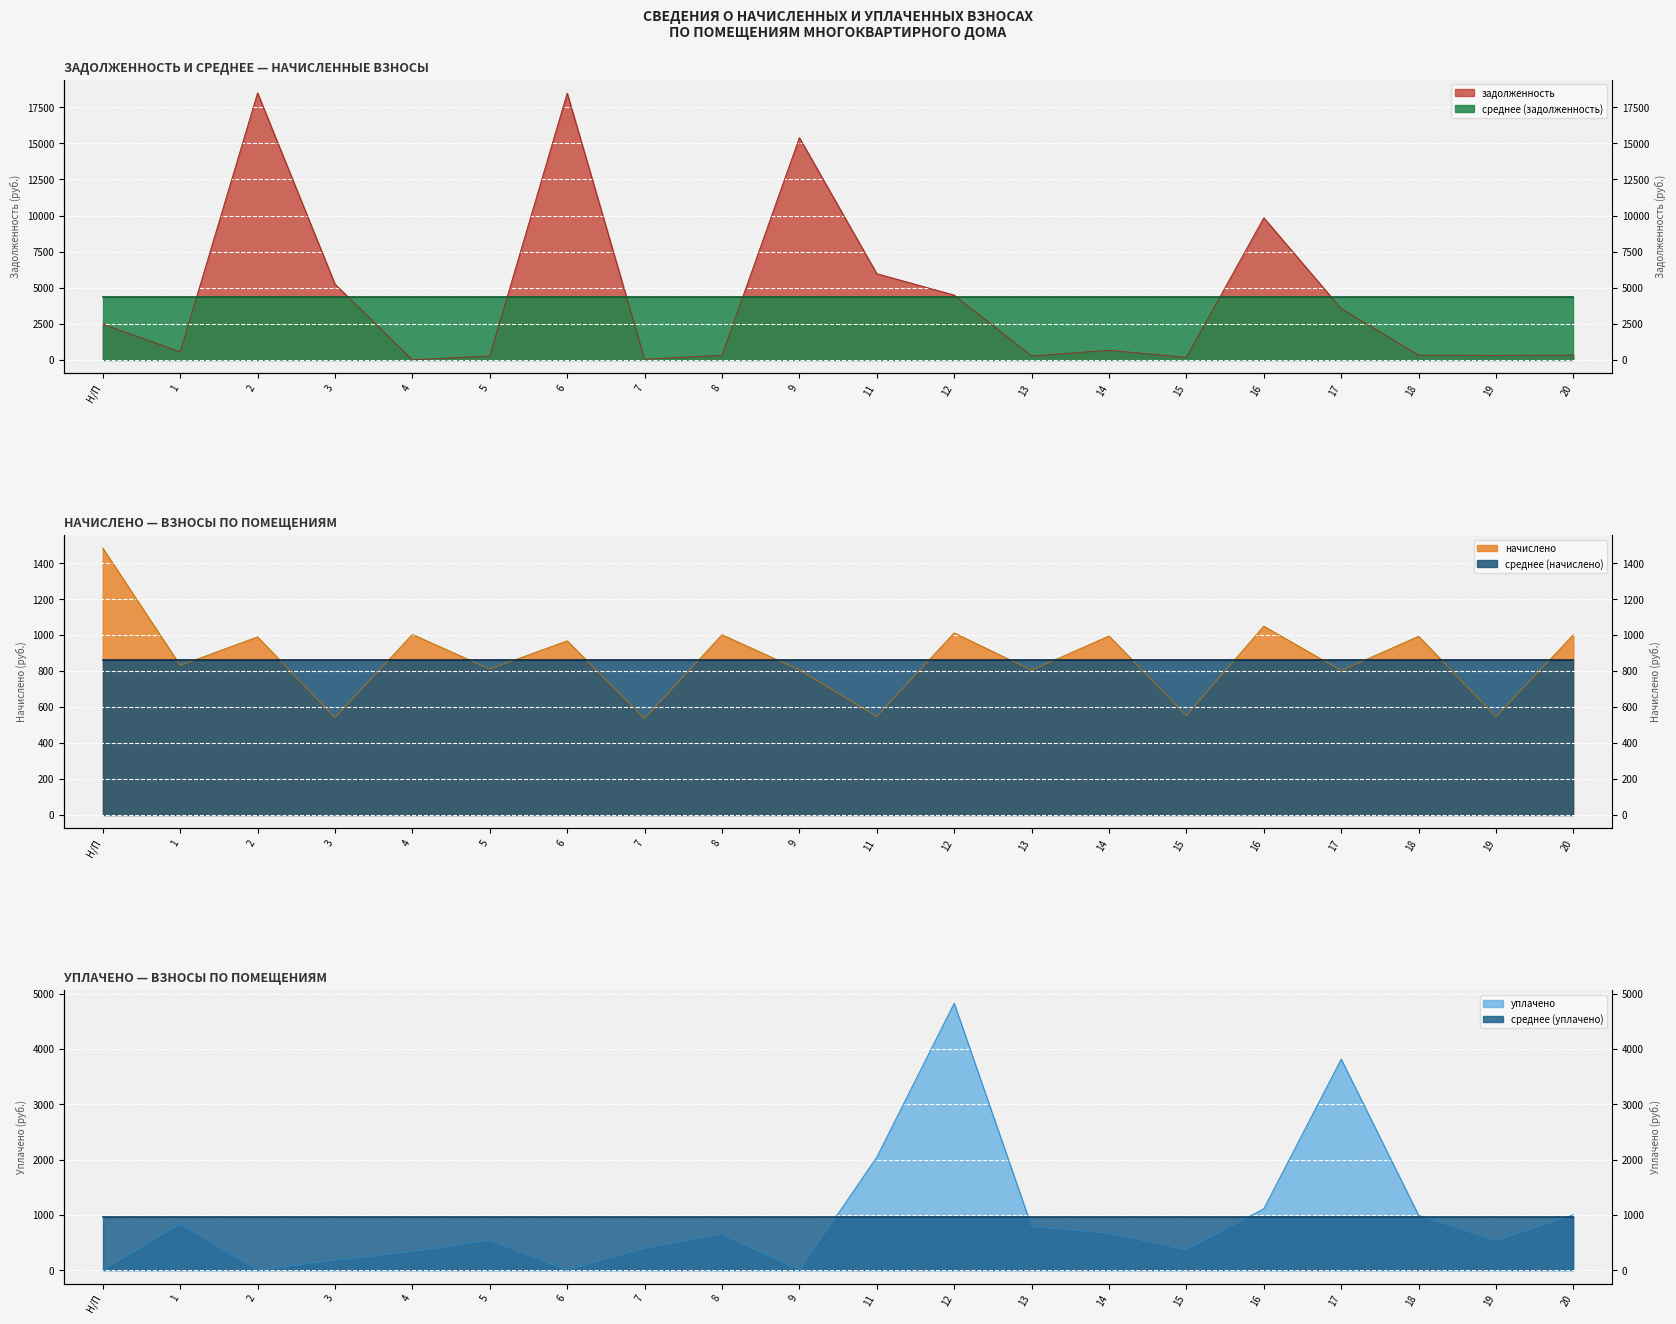

Rank the series at 15 from lowest to highest value.

задолженность, уплачено, начислено